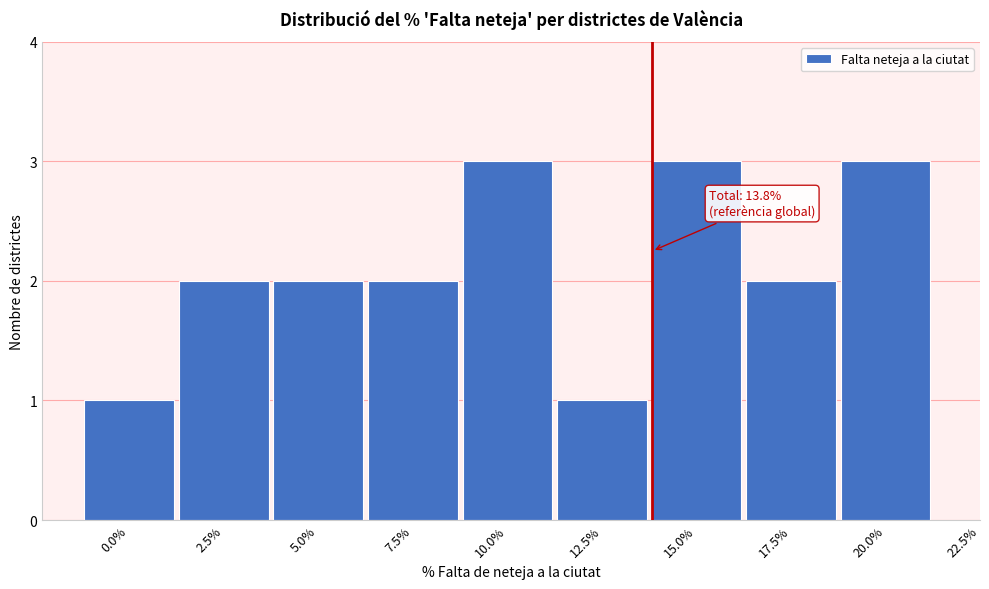

Reading right to left, extract all data points from this chart.

20.0%=3	17.5%=2	15.0%=3	12.5%=1	10.0%=3	7.5%=2	5.0%=2	2.5%=2	0.0%=1